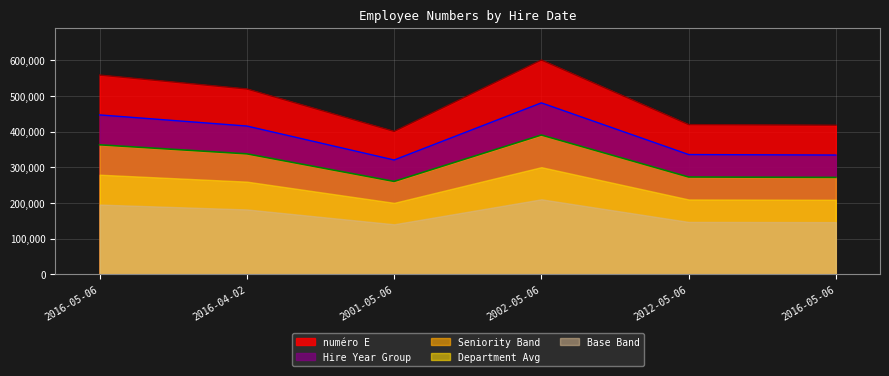

What is the label of the 1st point from the left?

2016-05-06